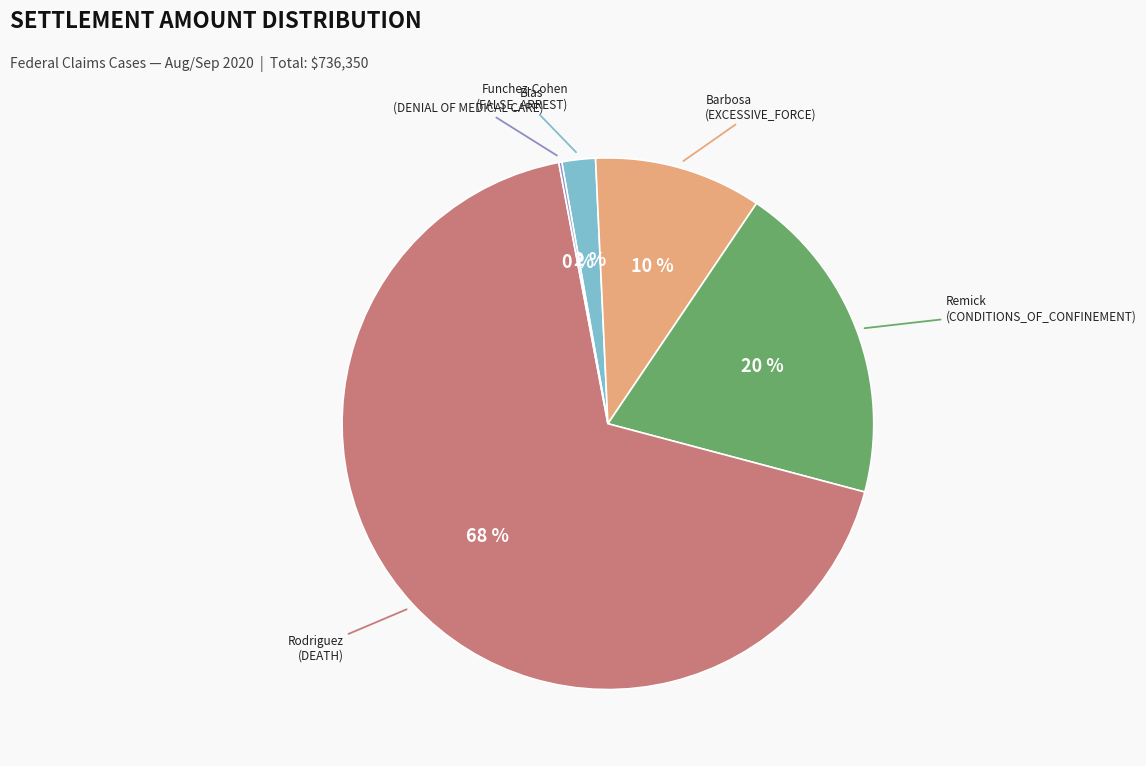

To the nearest percent, what is the difference between the largest and smallest slice percentages?

68%